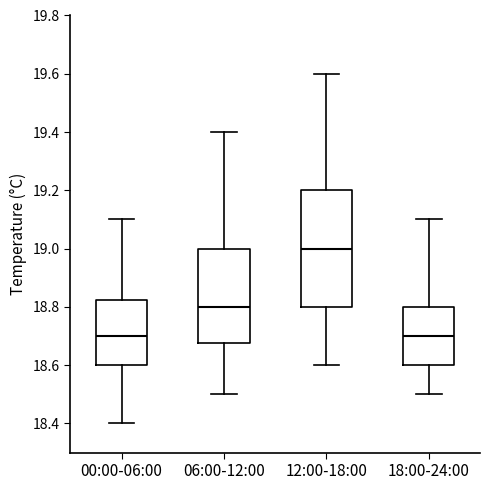

Where is the lower edge of the box for 18:00-24:00 on the y-axis? The values are not printed on the chart, so give them approximately, as read against the axis.

18.60